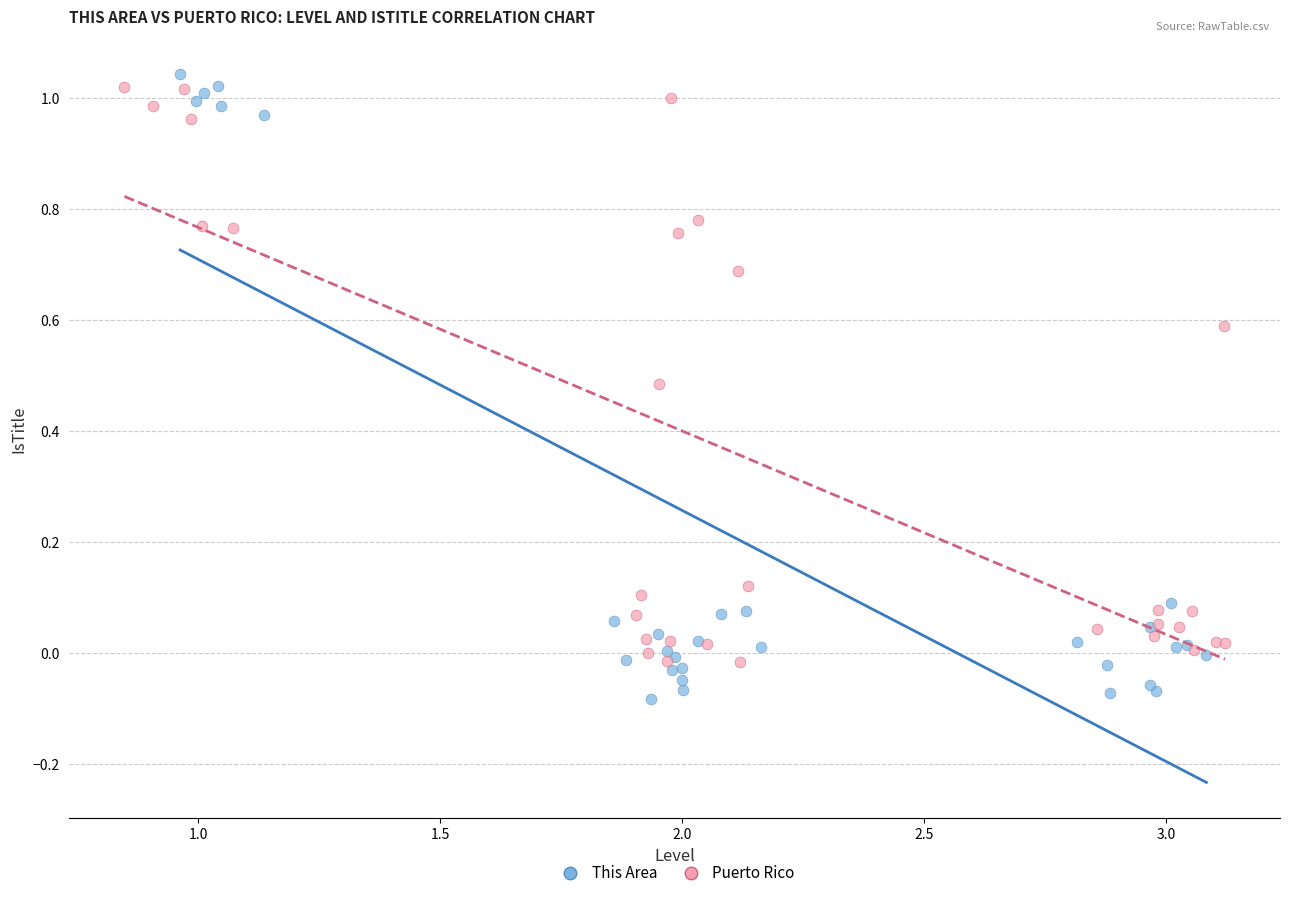

What are all the series names shown in the legend?

This Area, Puerto Rico